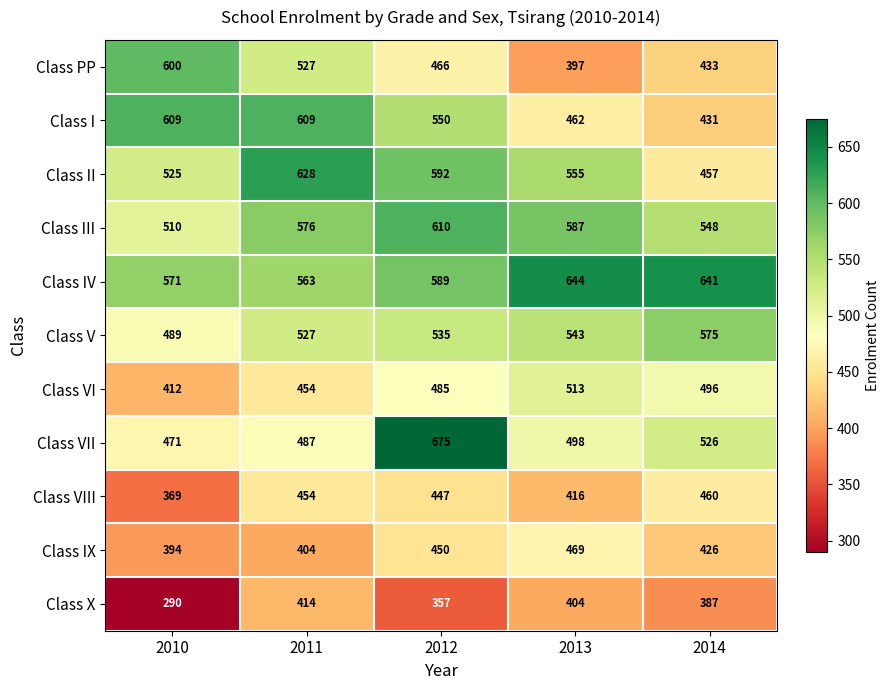

Where is Class VI nearest to the value 462?

2011